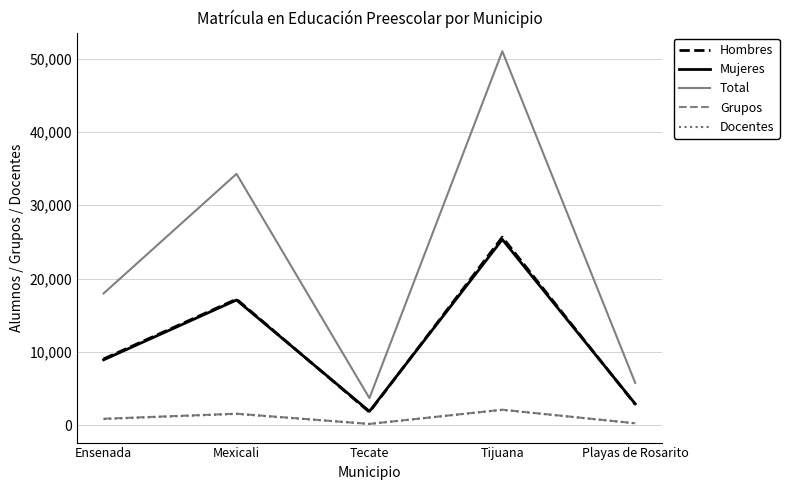

What is the sum of the Docentes values at Mexicali and Ensenada?

2412